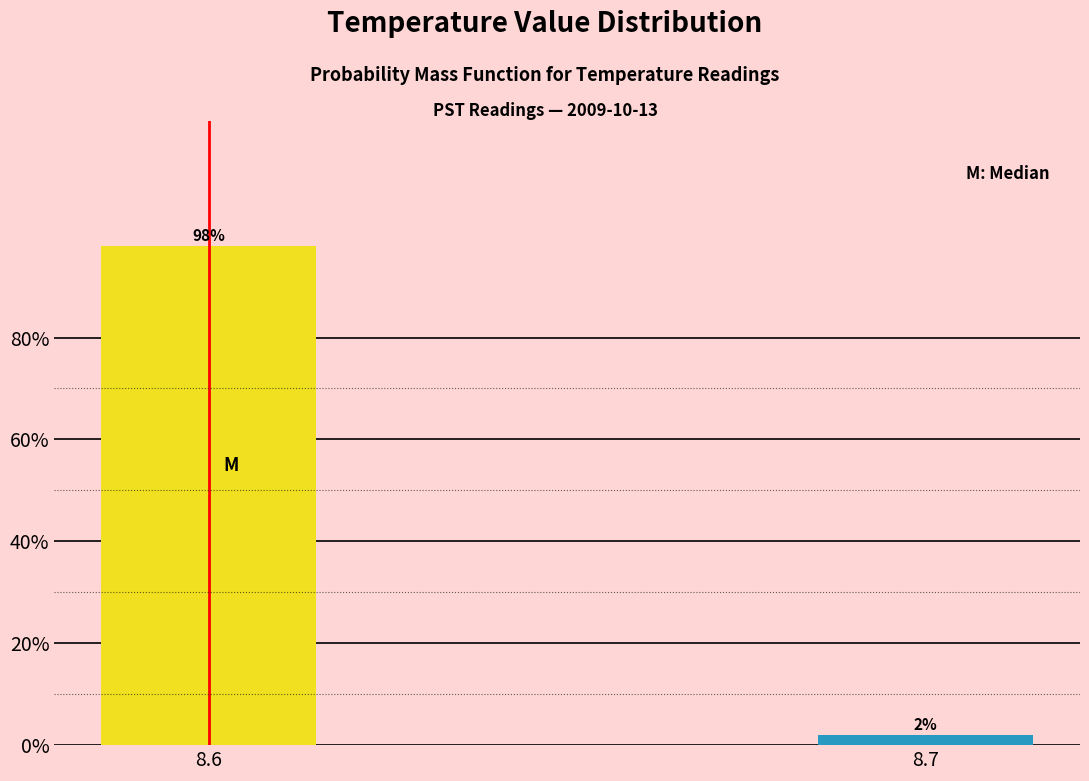

Reading left to right, transcribe all the data shown in this chart.

98	2